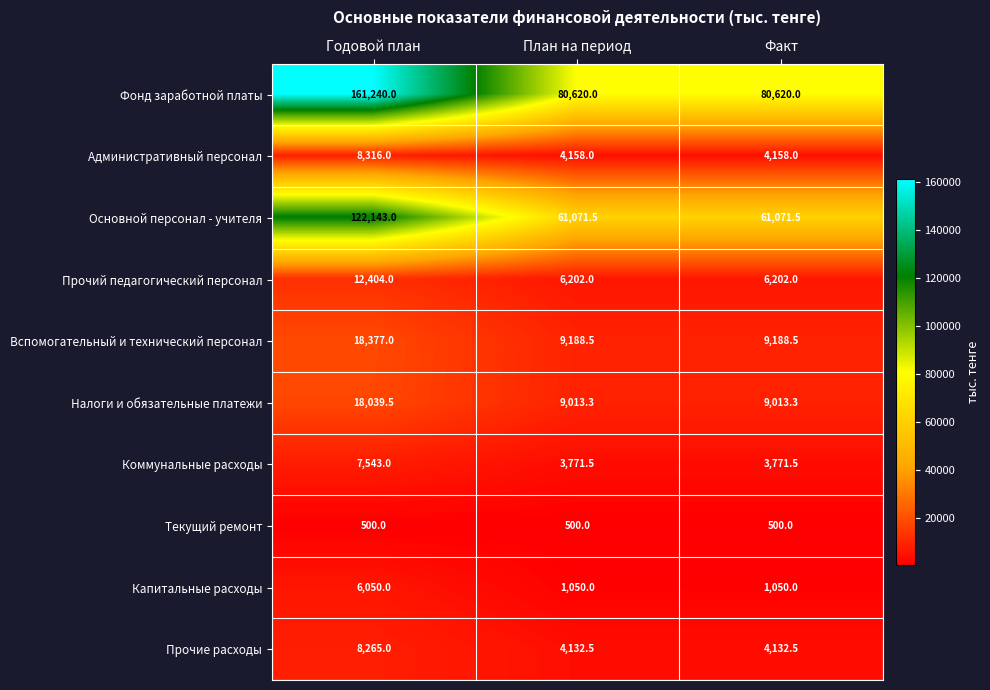

Read the Основной персонал - учителя value at Факт.

61071.5